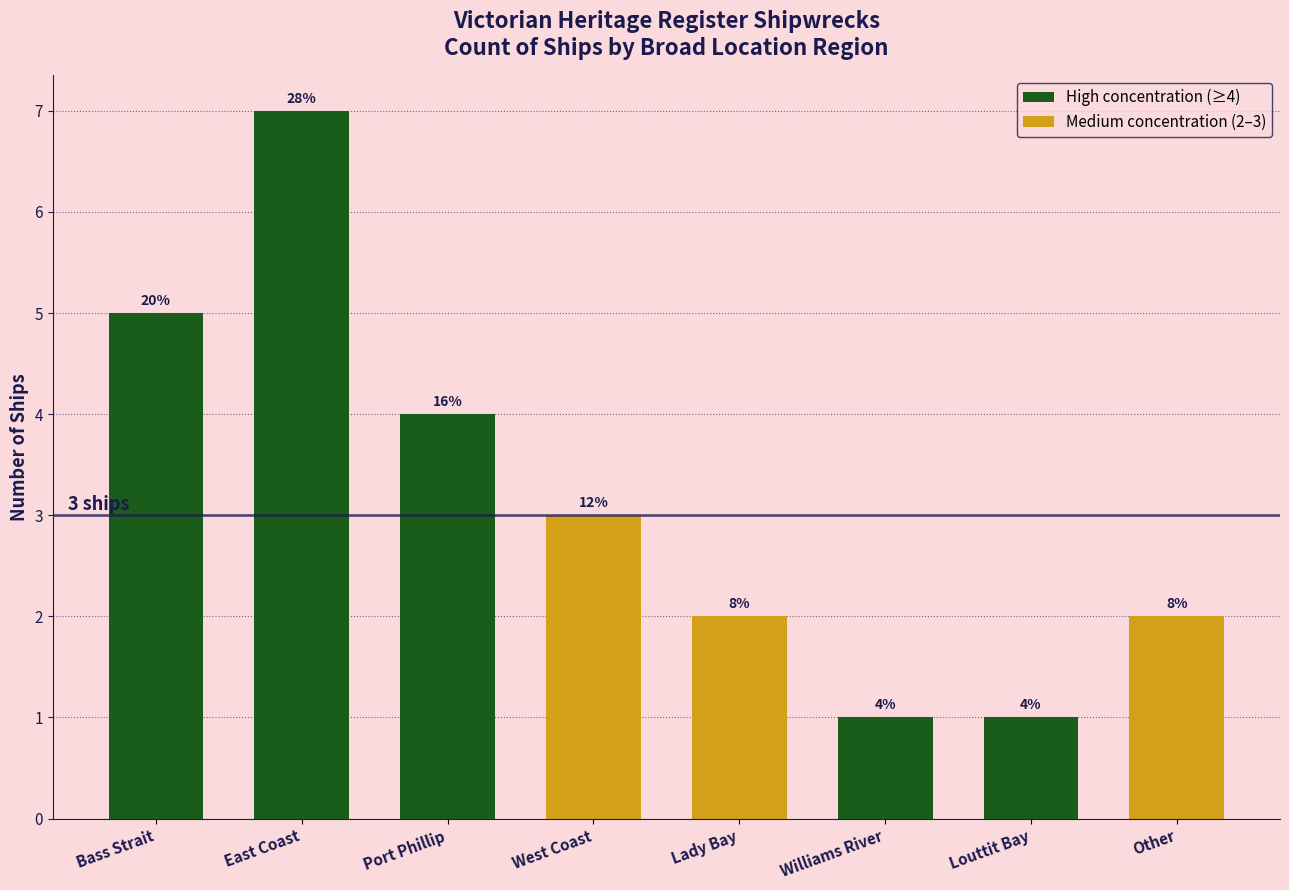

Are the bars grouped side by side (vs. stacked)?

No